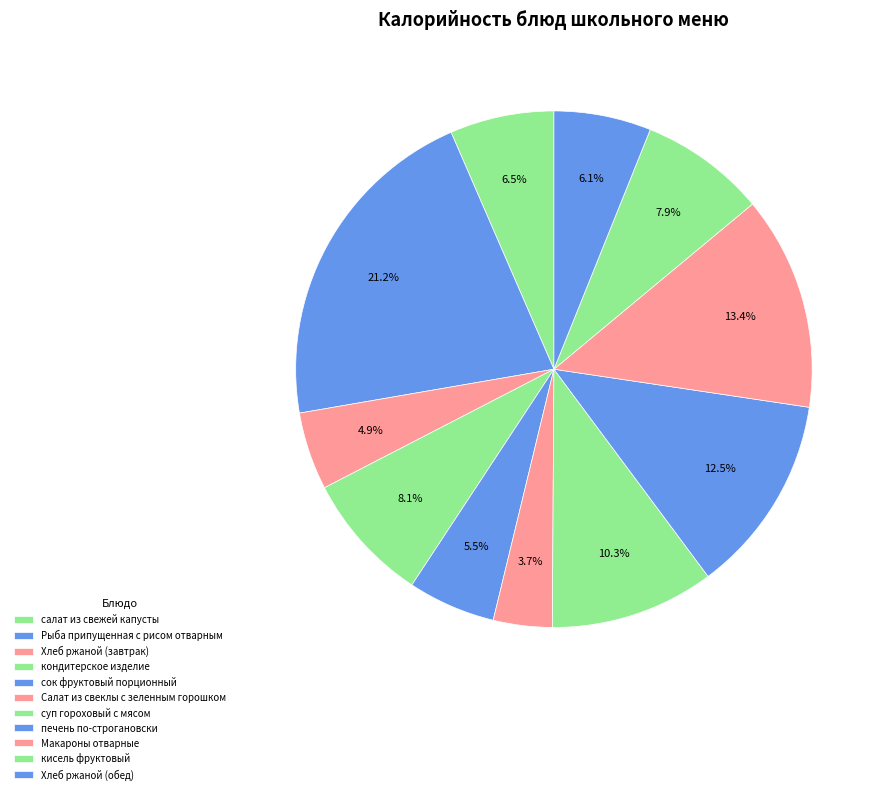

Approximately how many times larger is the value at салат из свежей капусты compared to Салат из свеклы с зеленным горошком?

1.8